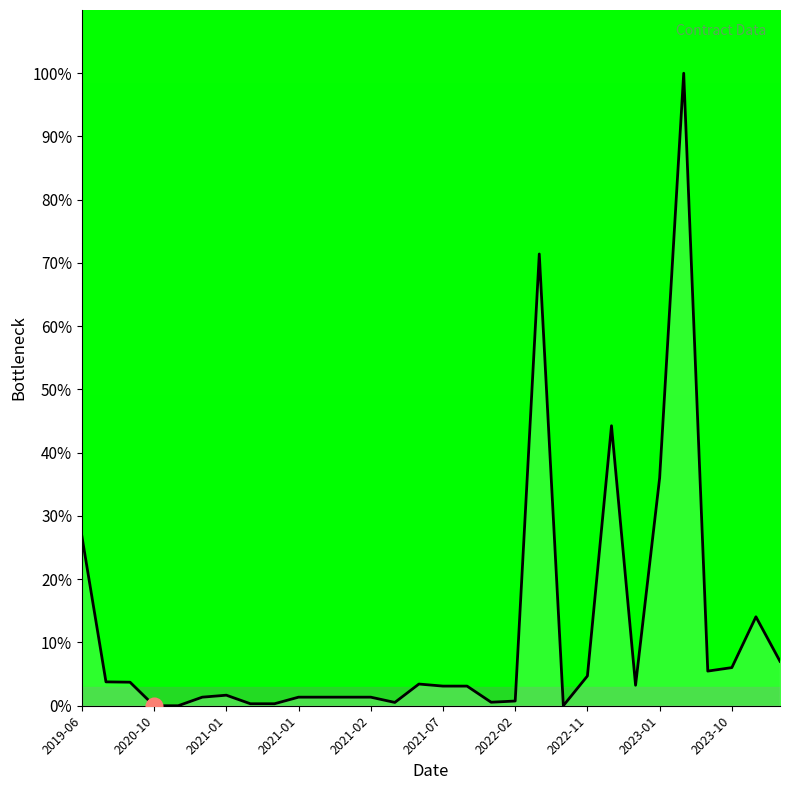

What is the greatest value displayed?

100.0